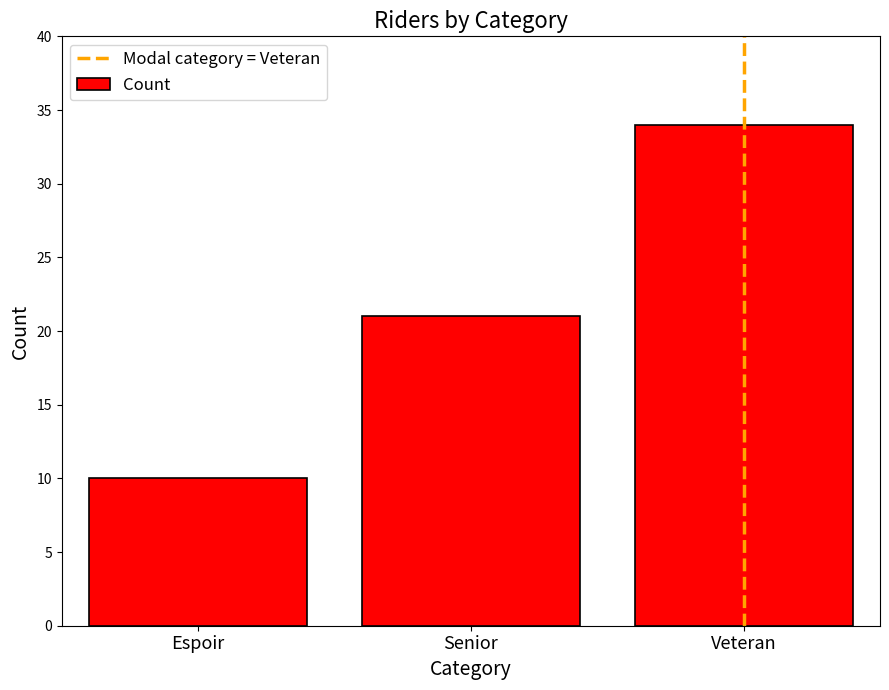

The chart shows a value of 21 at Senior. True or false?

True